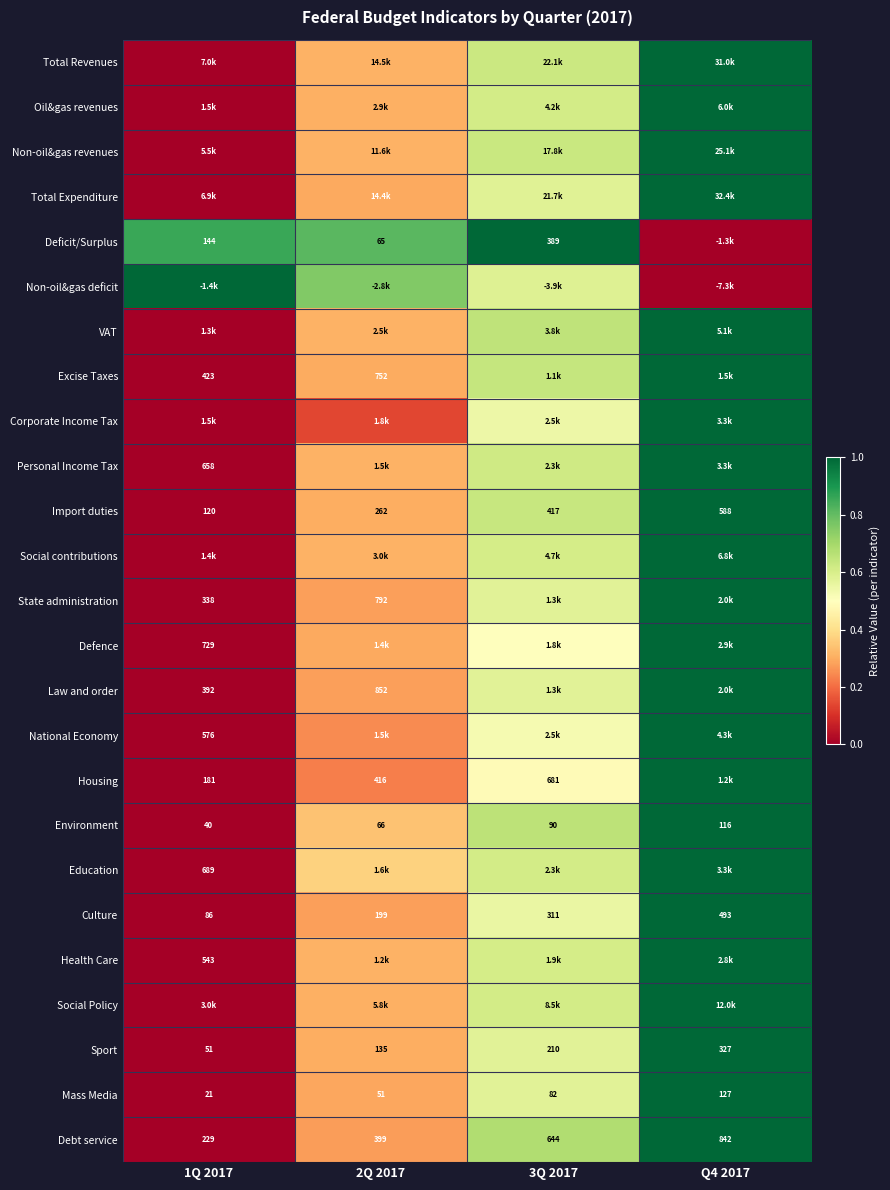

How many categories are shown in the chart?

4